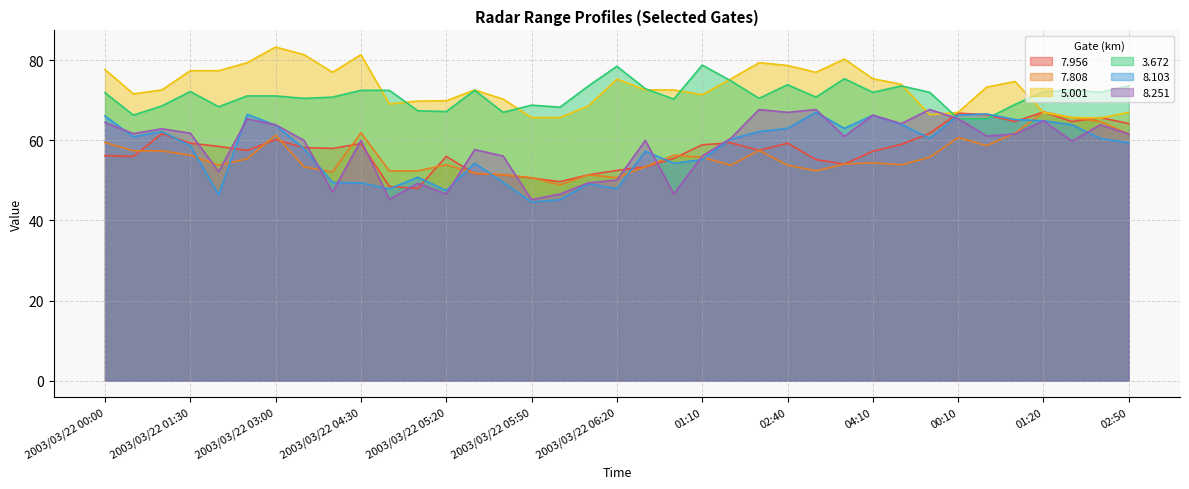

How many times do   7.956 and   5.001 cross each other?

4